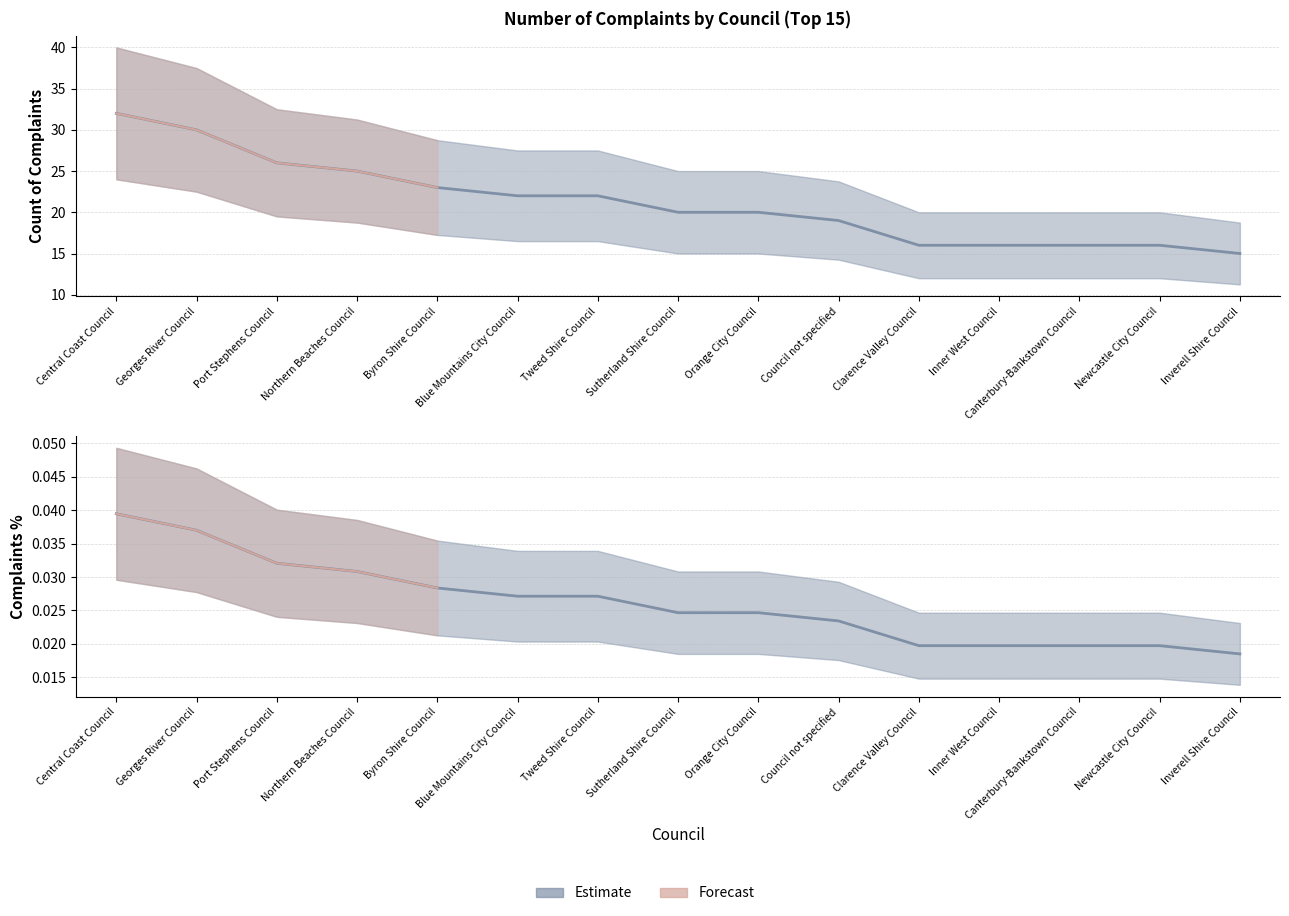

What is the label of the 8th point from the left?

Sutherland Shire Council